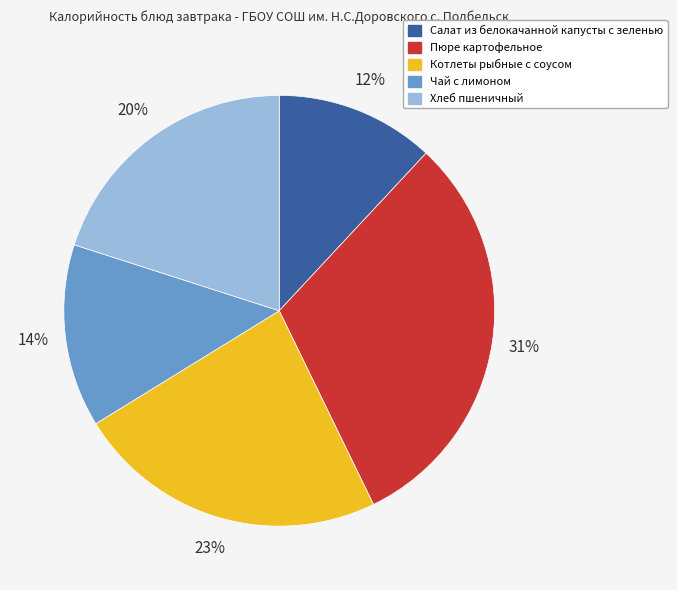

Rank the categories by value from highest to lowest.

Пюре картофельное, Котлеты рыбные с соусом, Хлеб пшеничный, Чай с лимоном, Салат из белокачанной капусты с зеленью